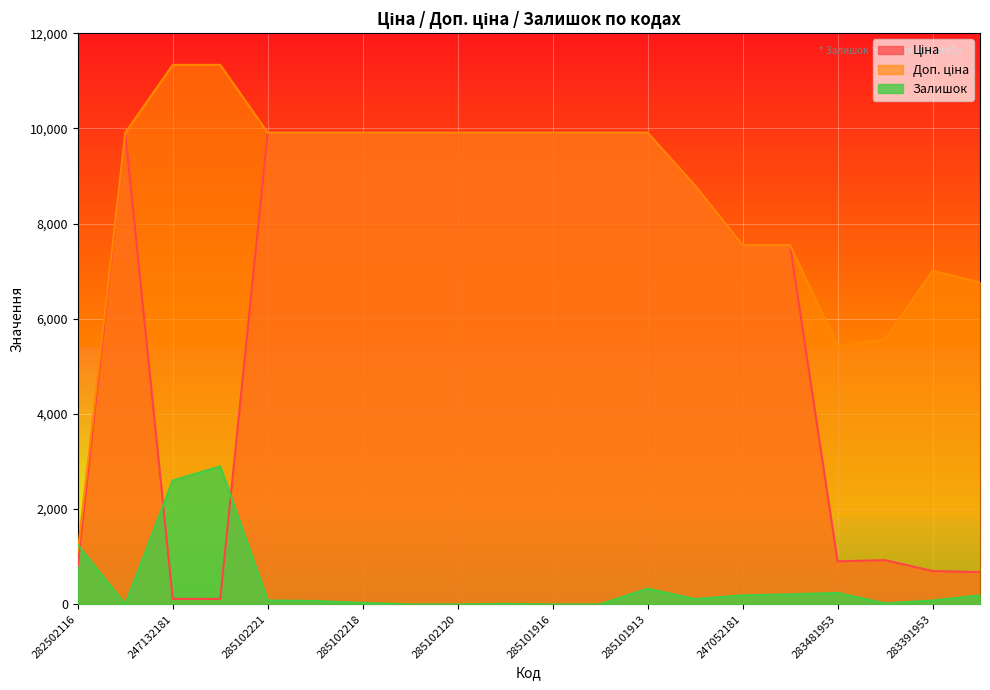

True or false: Ціна has a value of 9908.5 at 285101913.

True